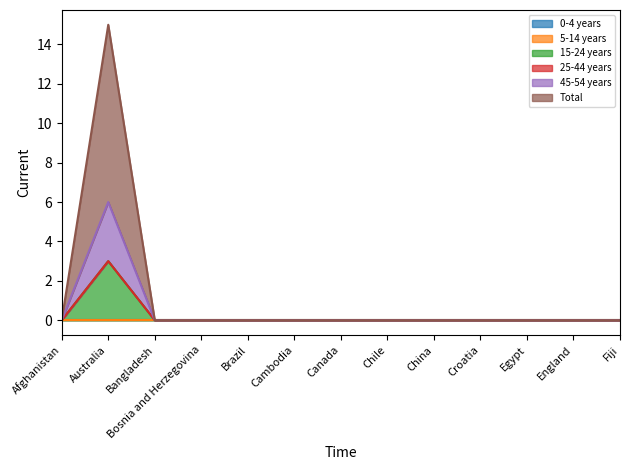

At which label is Total closest to 7?

Afghanistan